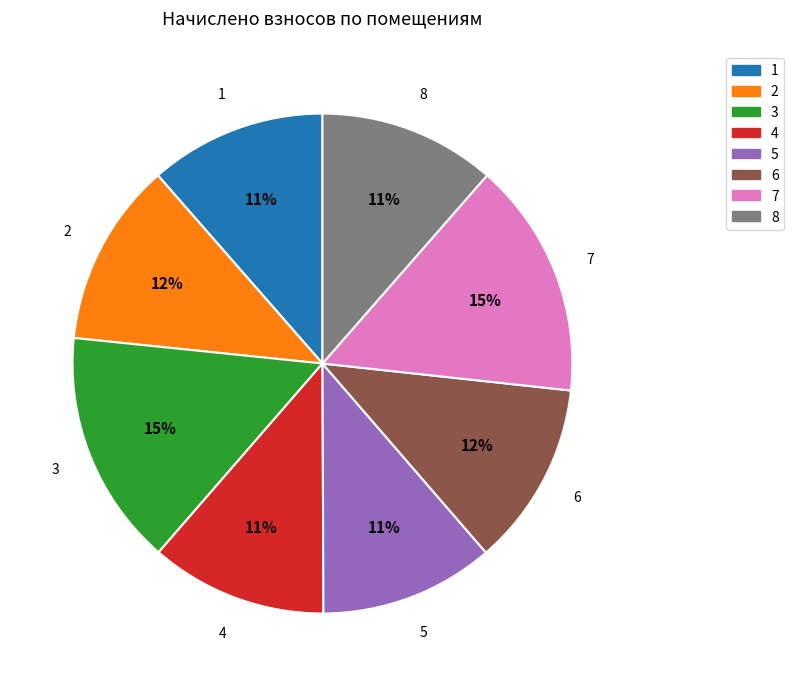

Approximately how many times larger is the value at 6 compared to 2?

1.0